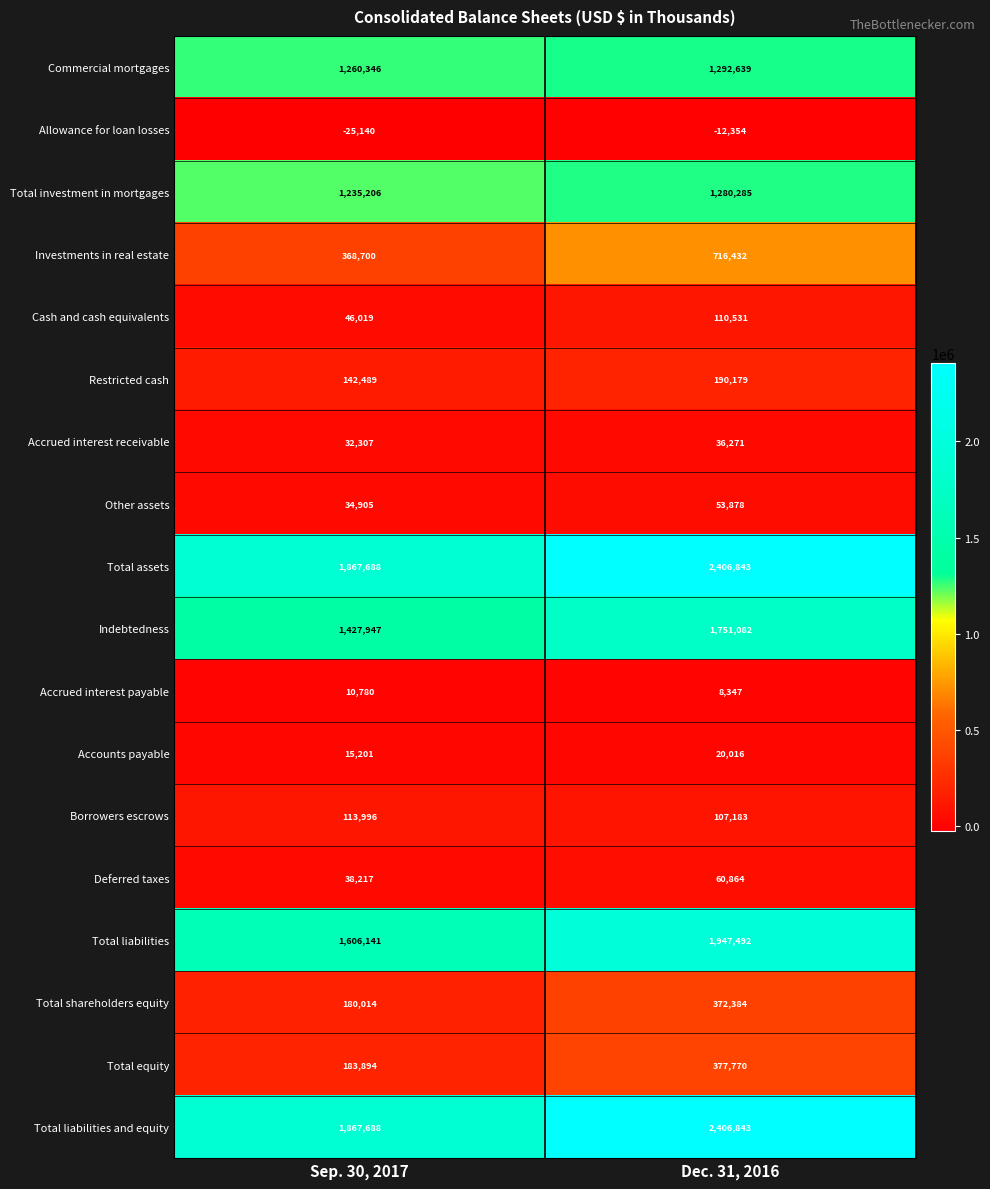

List the labels in order of Total shareholders equity value, largest first.

Dec. 31, 2016, Sep. 30, 2017